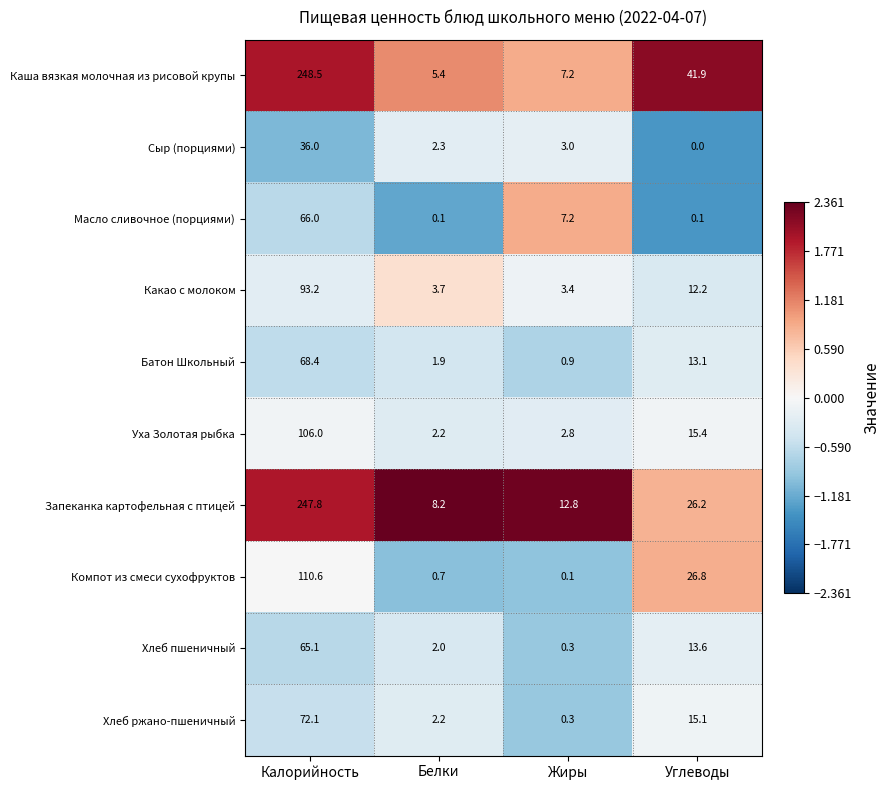

At which category does the chart reach its peak across all series?

Калорийность